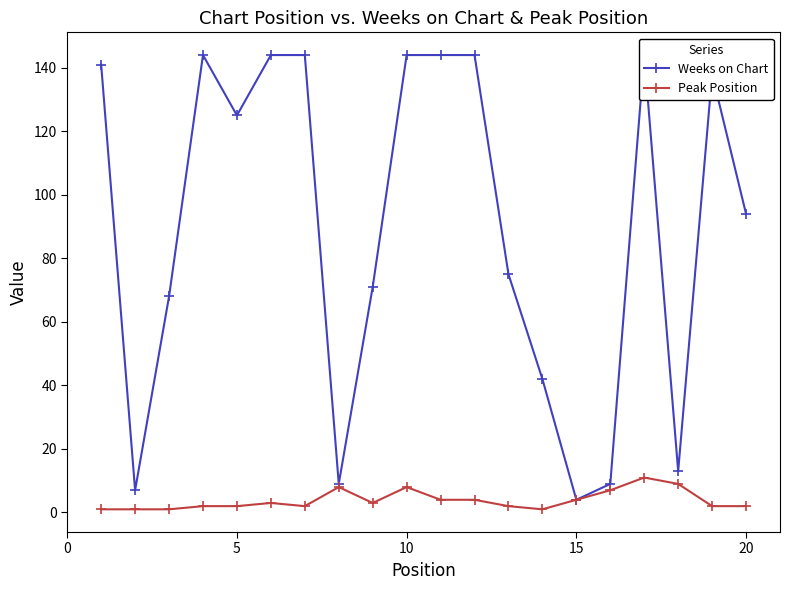

Rank the series by their average value, from highest to lowest.

Weeks on Chart, Peak Position